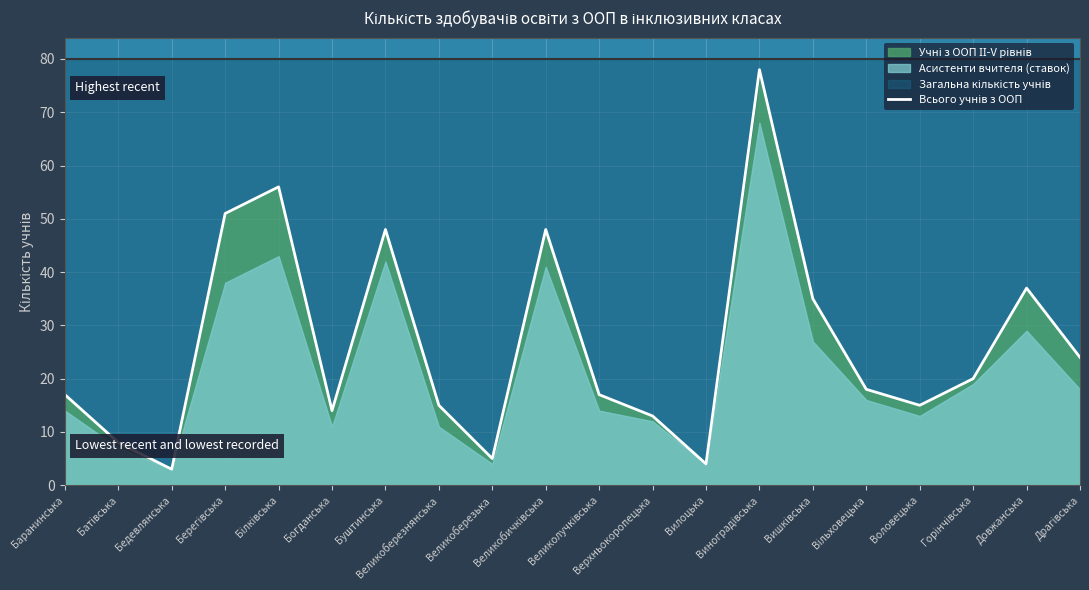

At which category does the data reach its first local valley?

Бедевлянська